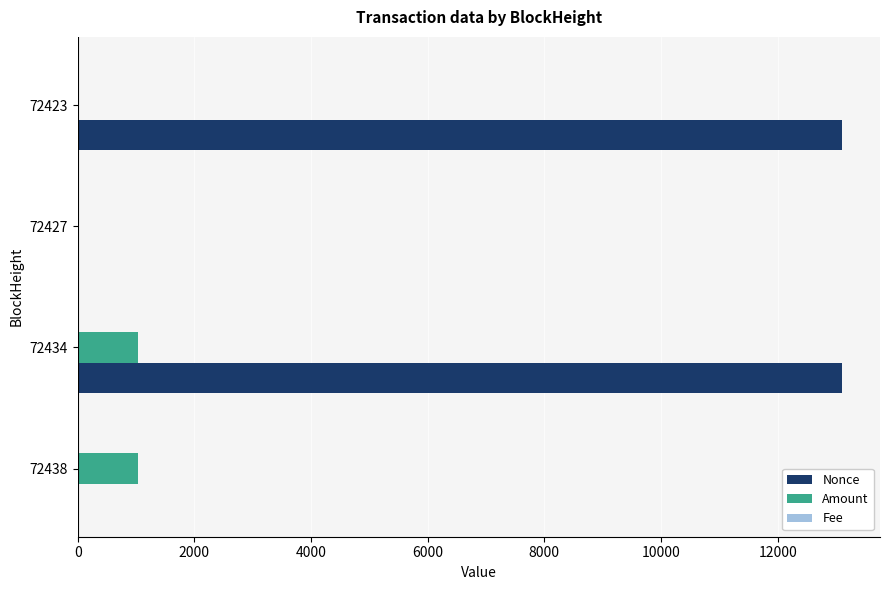

True or false: Nonce has a value of 13098.0 at 72423.

True